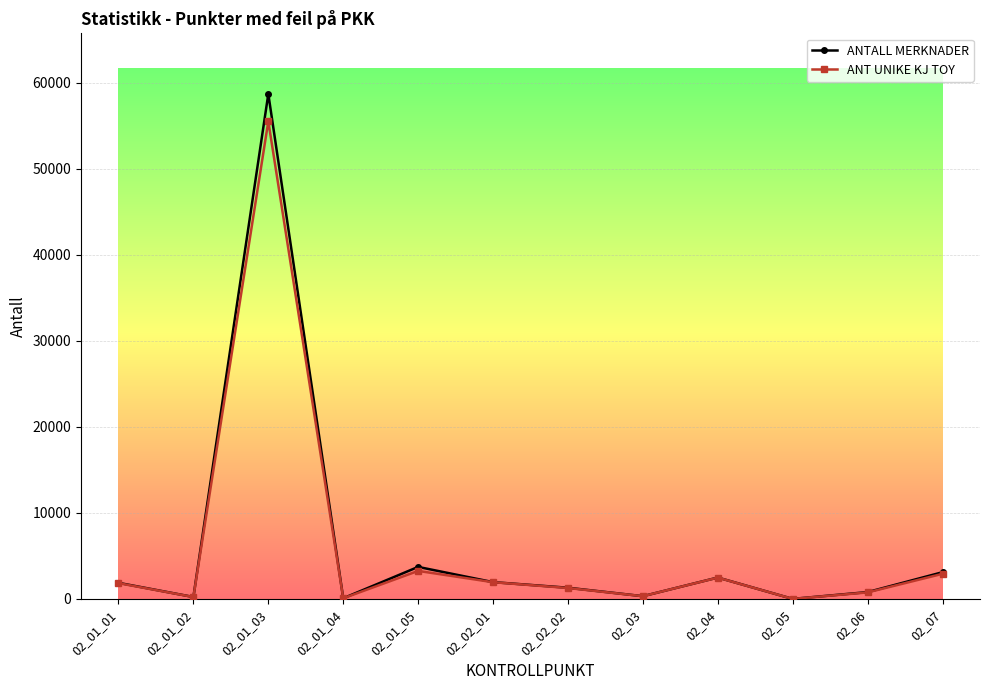

Is the value of ANTALL MERKNADER at 02_01_01 greater than the value of ANT UNIKE KJ TOY at 02_01_05?

No